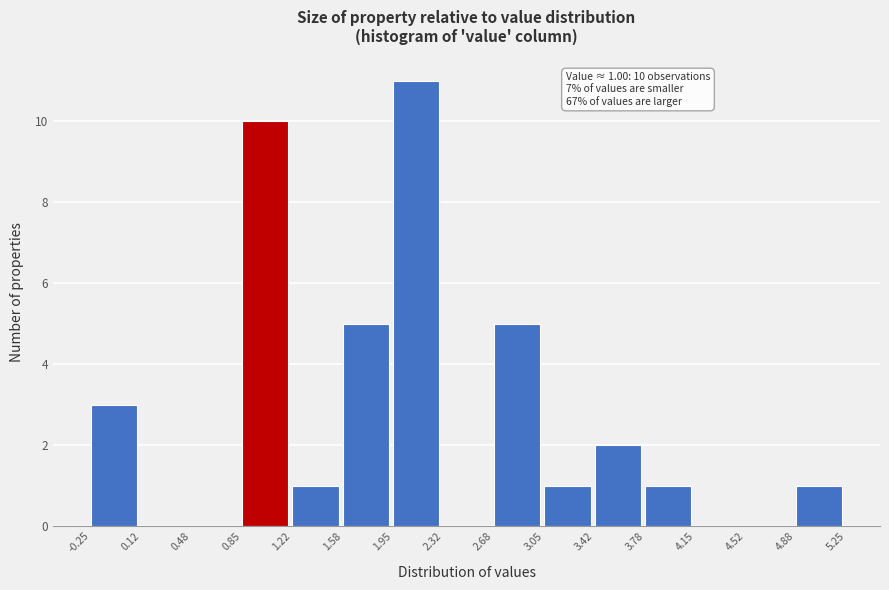

Which range on the x-axis has the tallest bar?

1.95 to 2.32